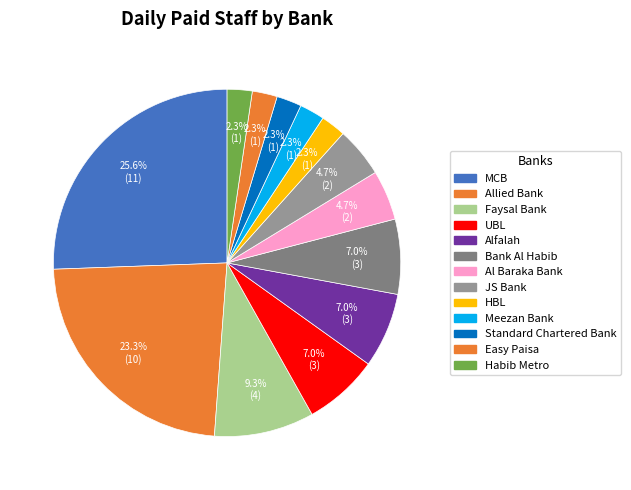

Count the number of slices in the pie.

13